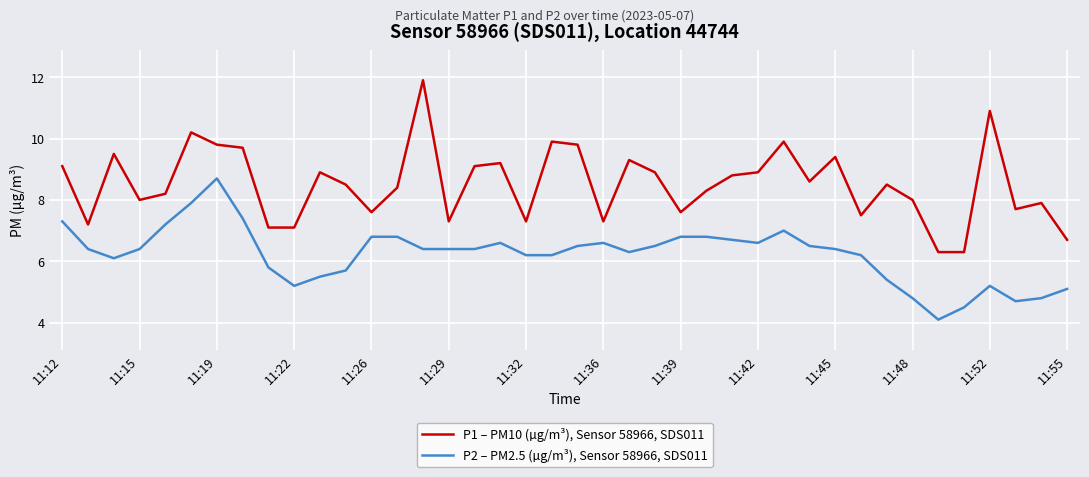

Which series has the largest range (max minus min)?

P1 – PM10 (µg/m³), Sensor 58966, SDS011